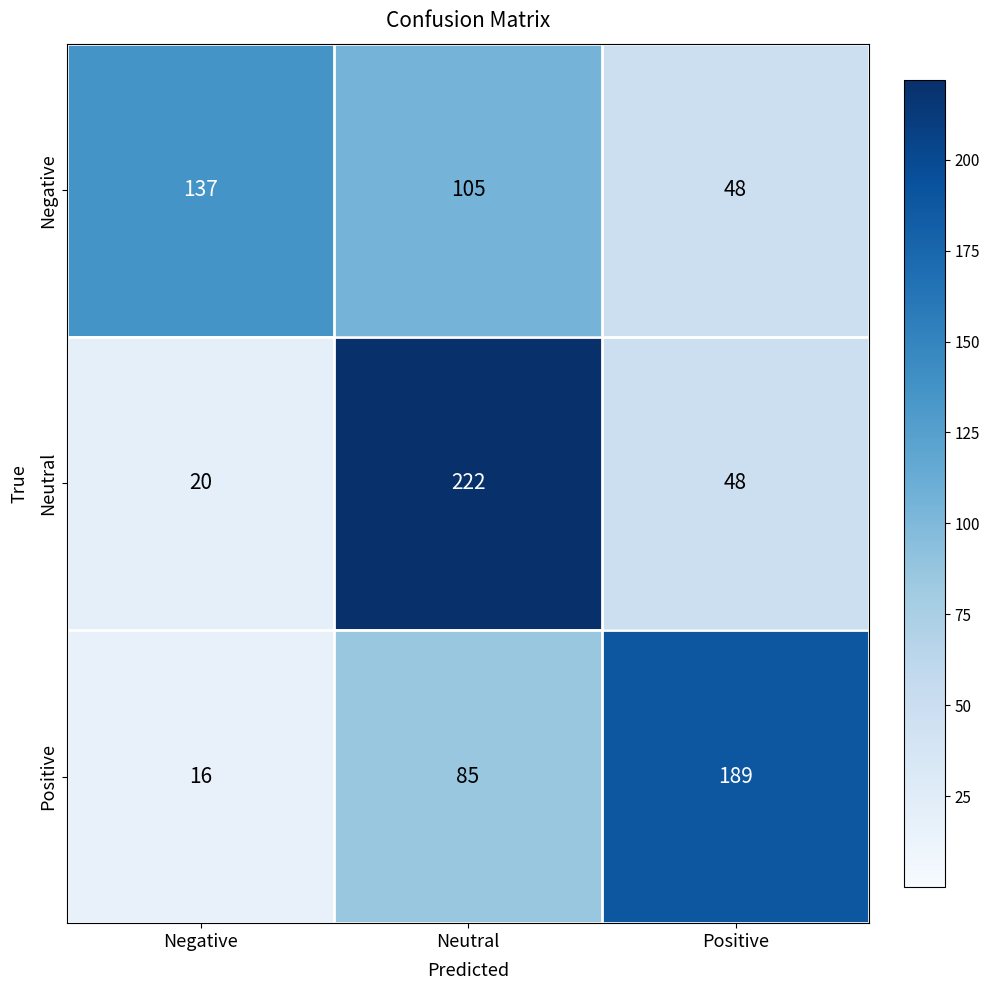

At how many categories does at least one series exceed 218?

1